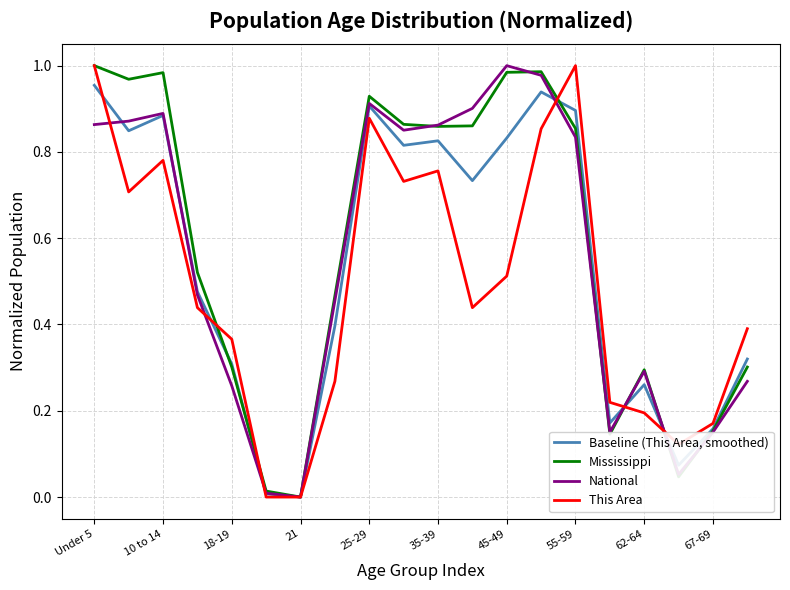

Is this an area chart (filled region under the line)?

No